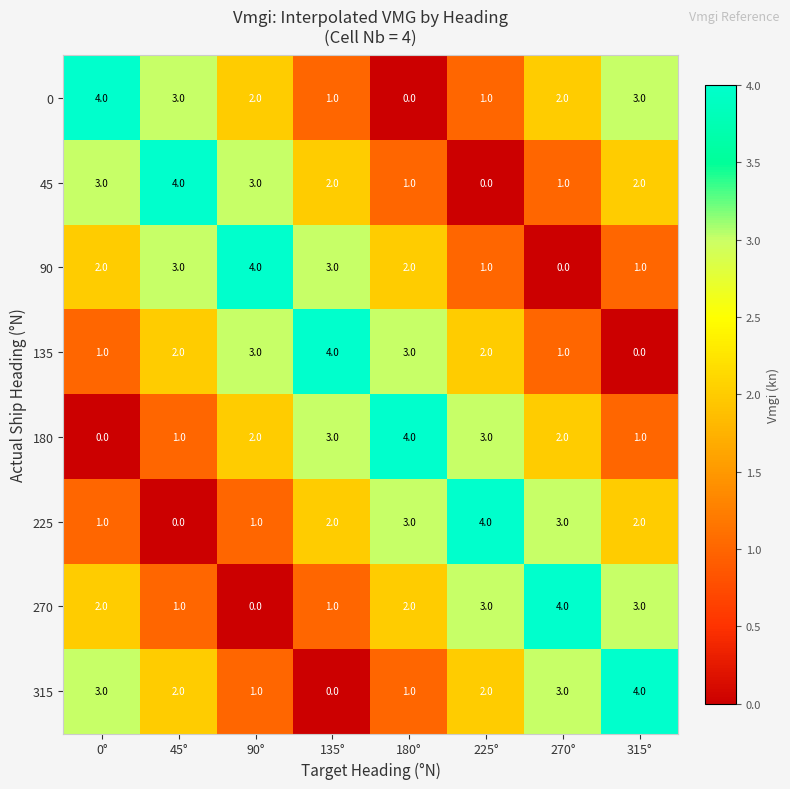

At how many categories does at least one series exceed 0?

8